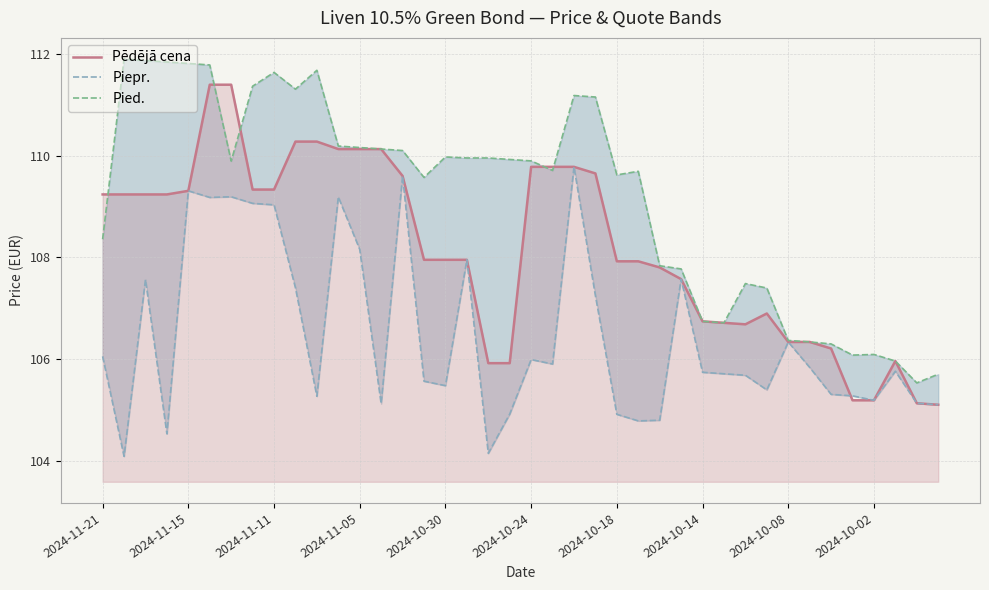

True or false: Piepr. has a value of 105.6 at 15.

True